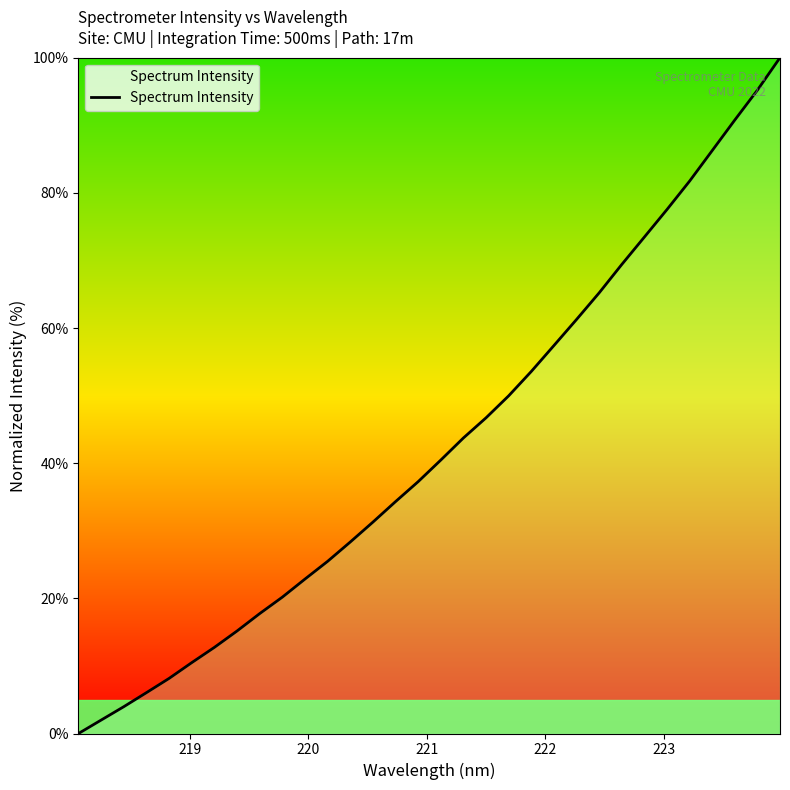

What is the difference between the maximum and minimum values?

100.0